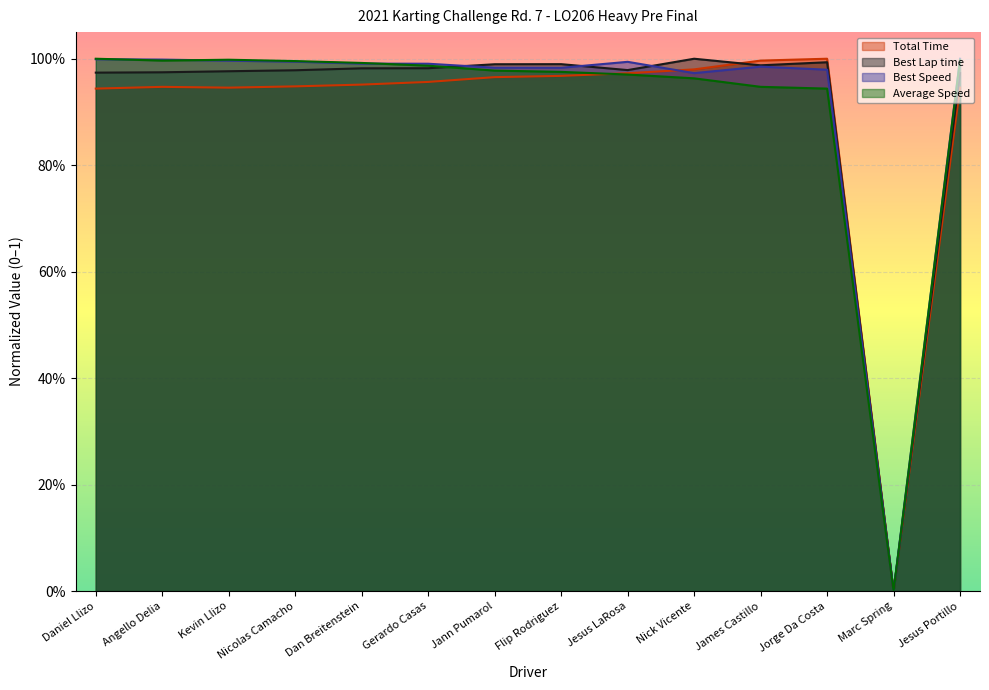

Read the Best Speed value at Dan Breitenstein.

1.0